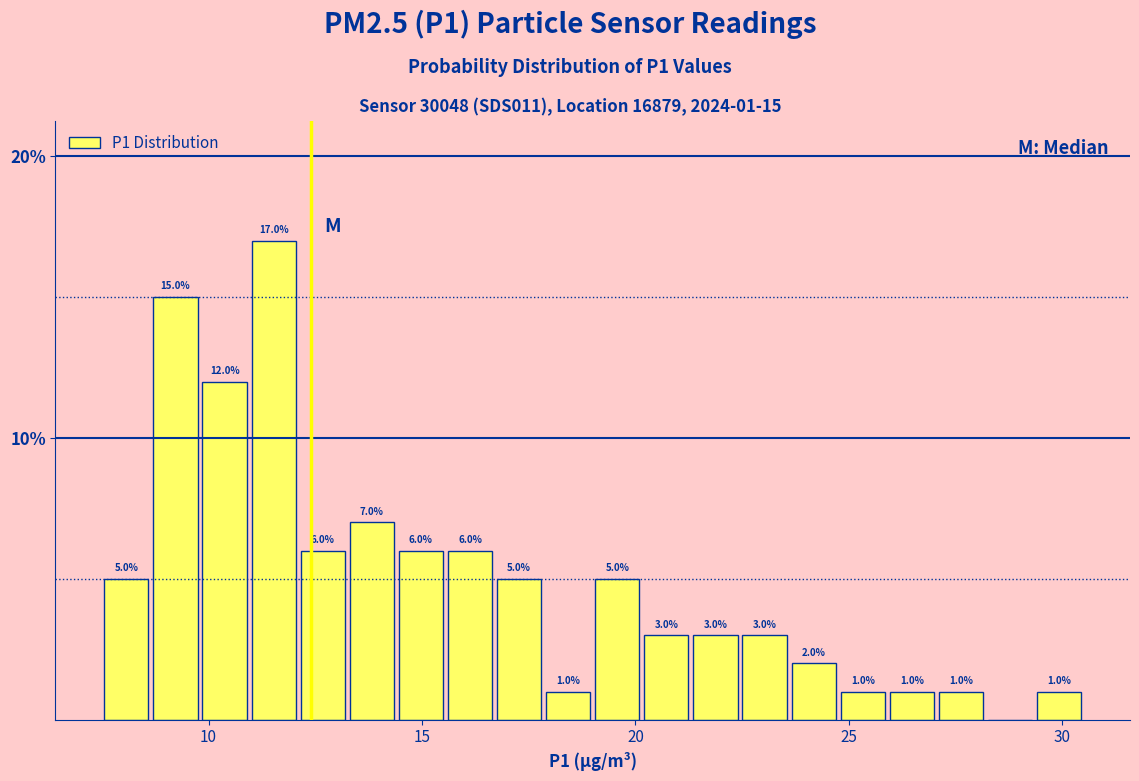

Around what value on the x-axis is the tallest bar? Give the approximate position of its centre, as read against the axis.

11.5